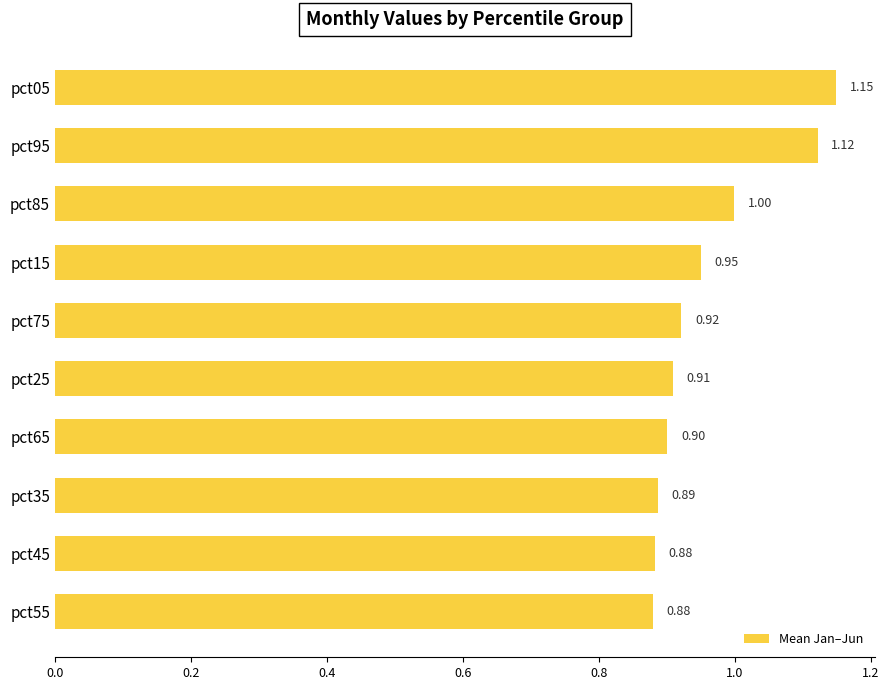

What is the sum of the values at pct05 and pct15?

2.1